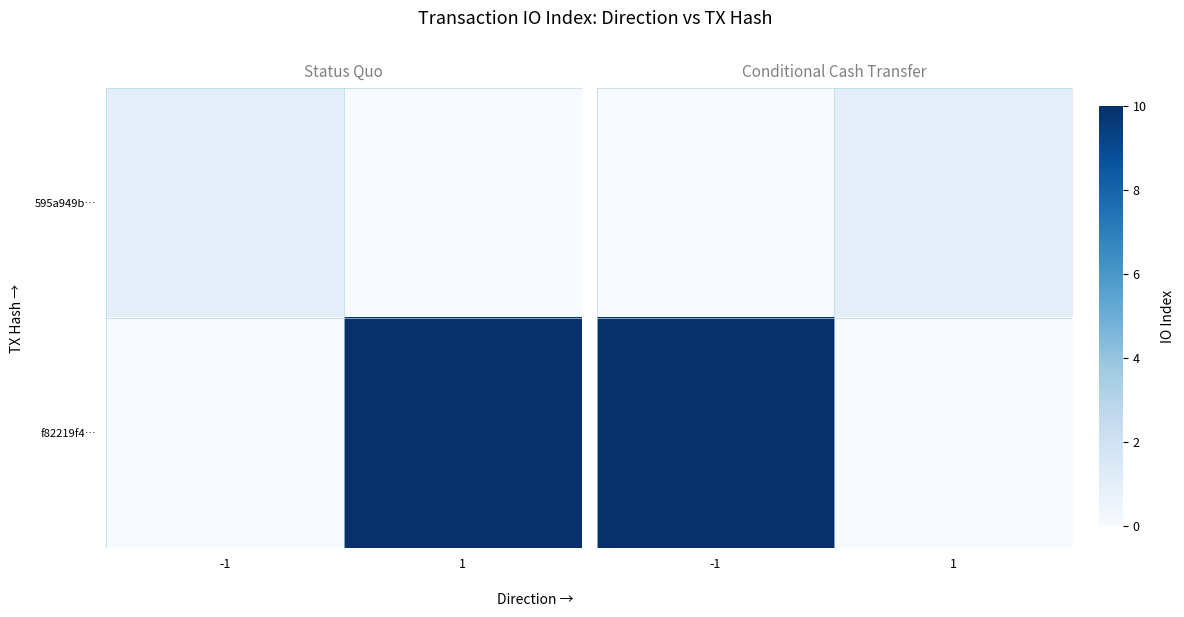

Between 1 and -1, which is larger?

1